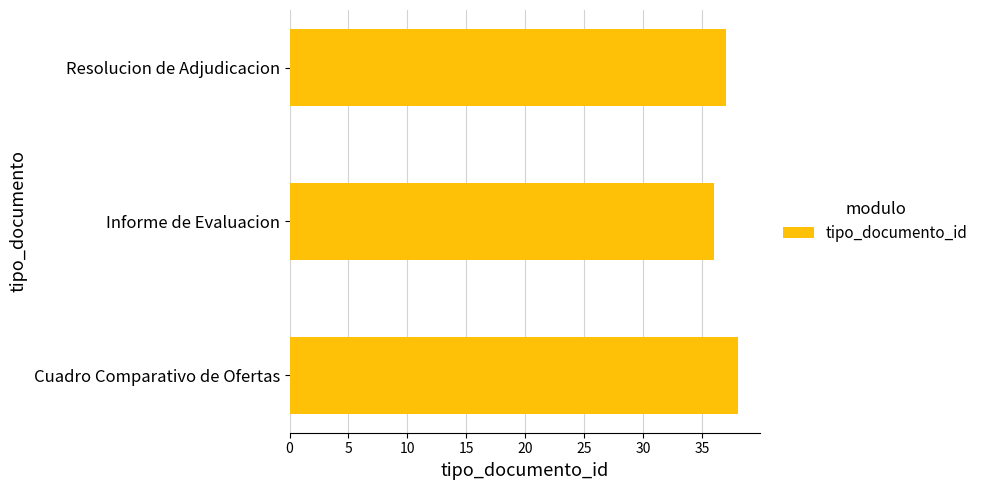

What is the ratio of the value at Cuadro Comparativo de Ofertas to the value at Informe de Evaluacion?

1.1